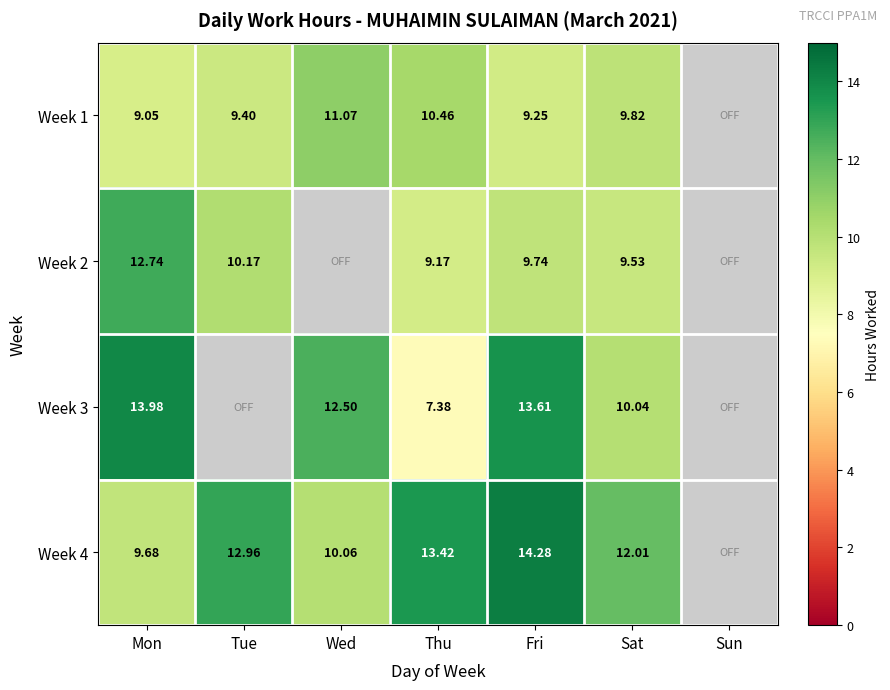

What is the average value of the Week 3 series?

8.2